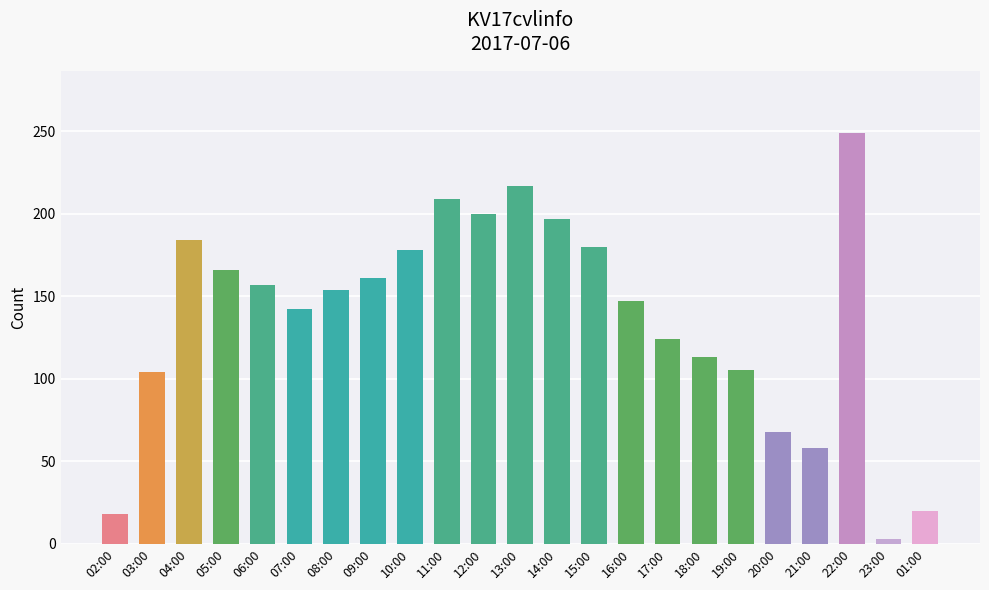

Which category has the highest value across all series?

22:00